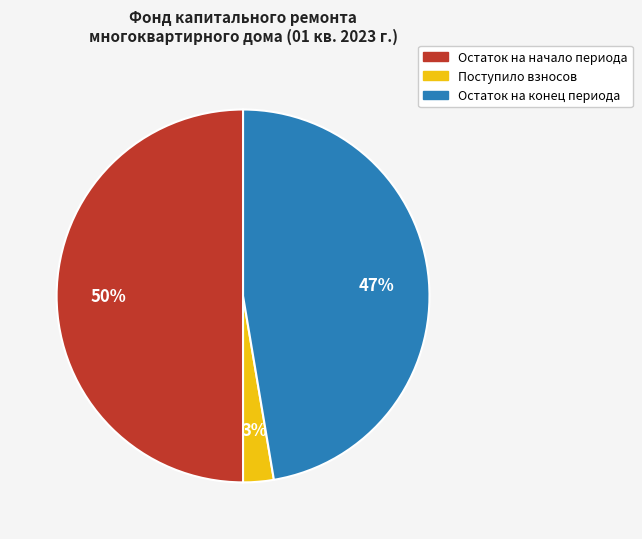

To the nearest percent, what is the average slice percentage?

33%